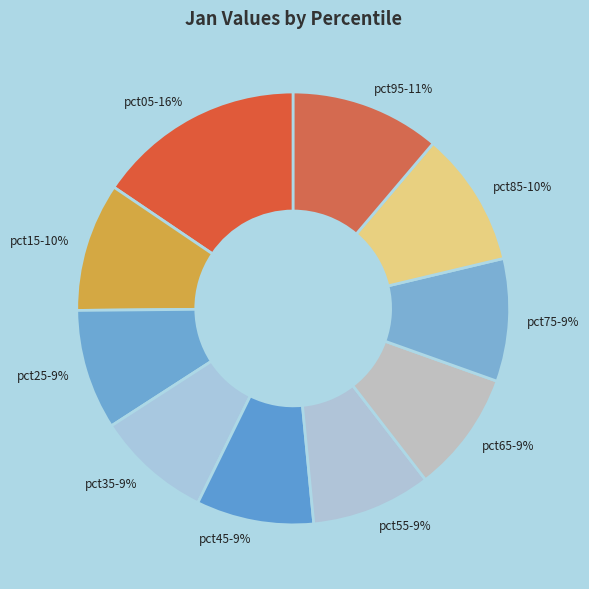

How many segments does this pie chart have?

10